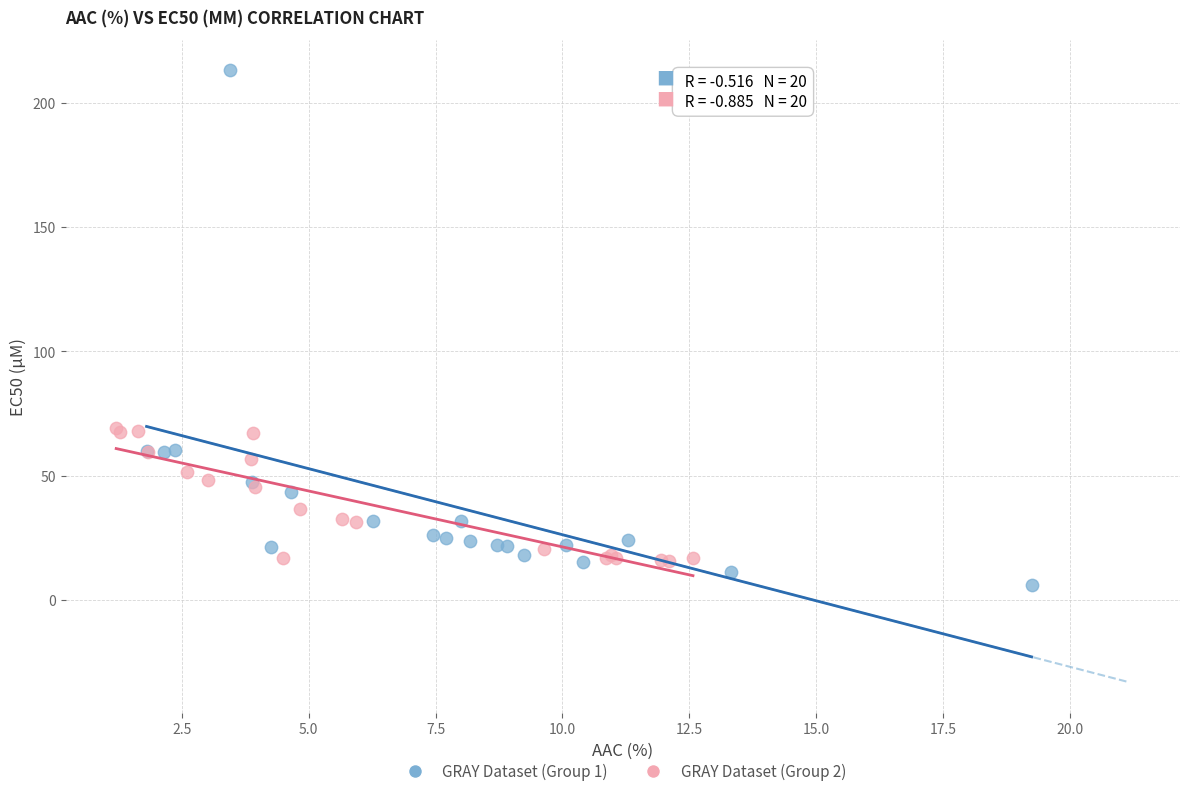

Which series reaches the maximum Y coordinate?

GRAY Dataset (Group 1)